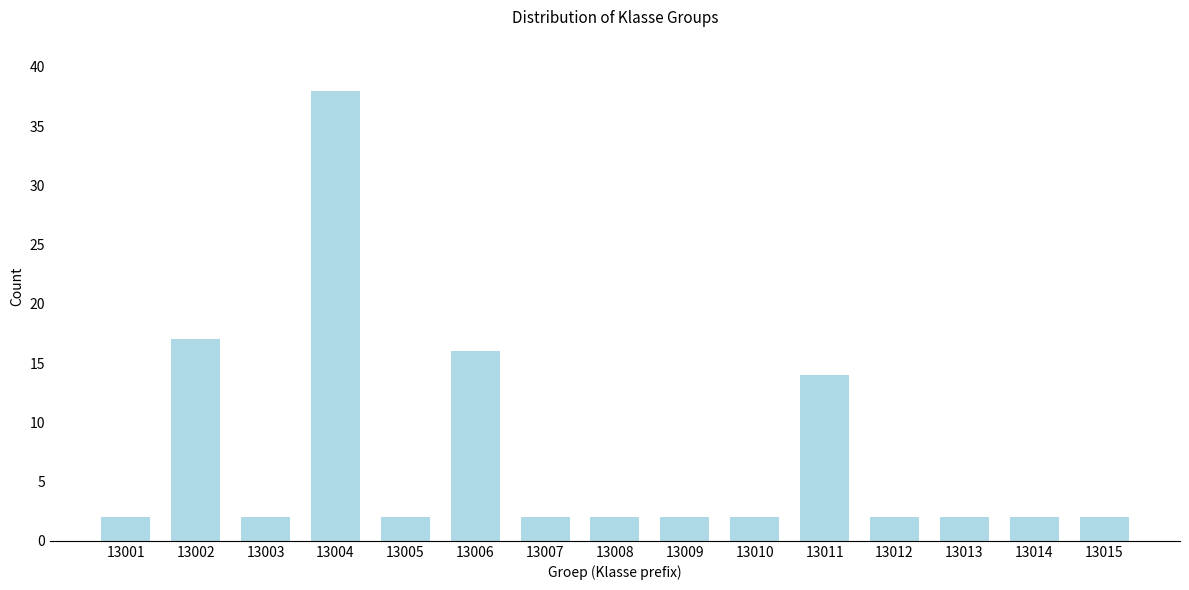

Reading right to left, what are all the values shown in this chart?

2	2	2	2	14	2	2	2	2	16	2	38	2	17	2